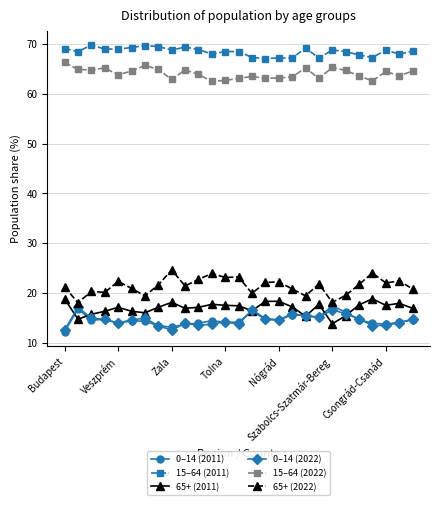

What is the value of the 65+ (2011) point at the 15th from the left?

16.4